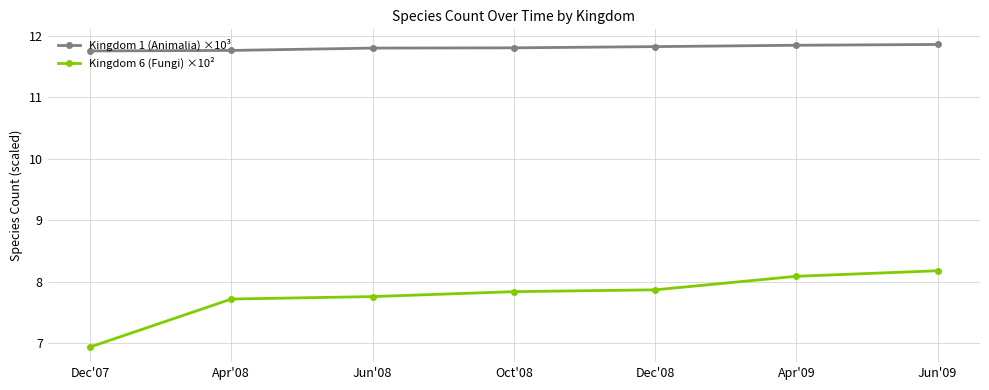

True or false: Kingdom 6 (Fungi) ×10² and Kingdom 1 (Animalia) ×10³ intersect in this chart.

False